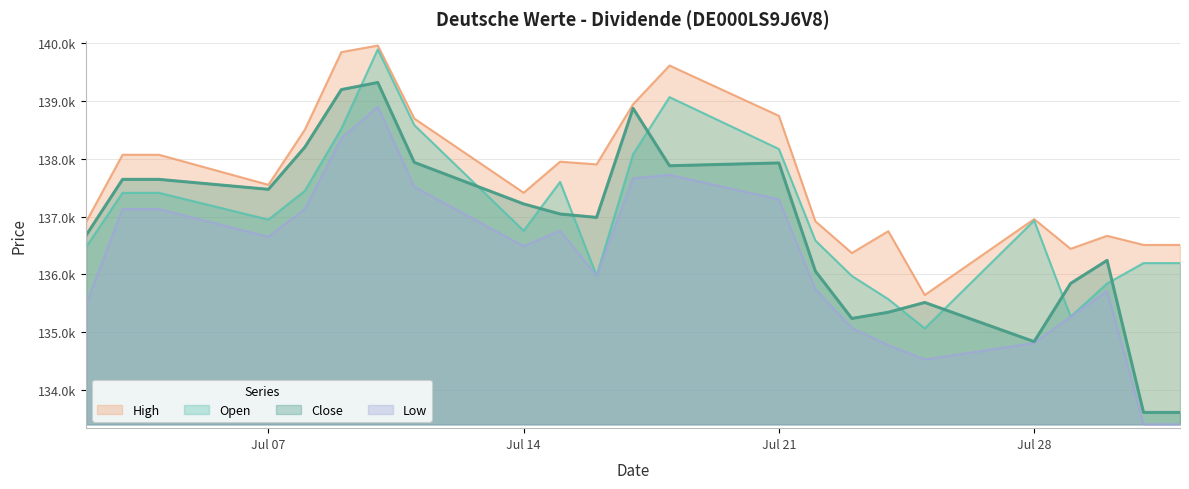

List the series in order of their overall mean, lowest first.

Low, Close, Open, High